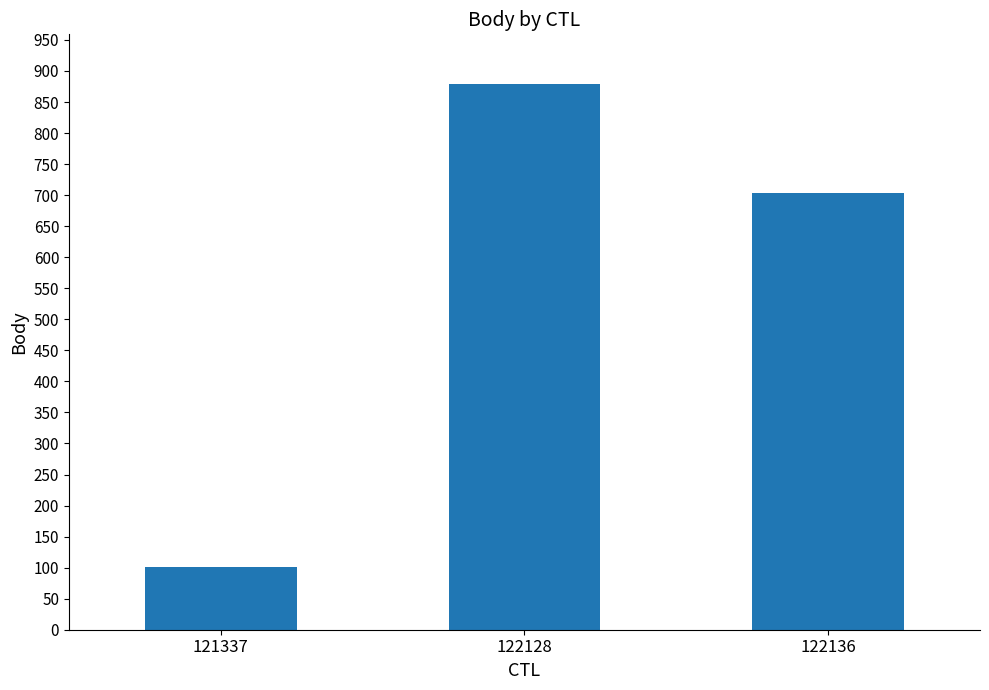

At which category does the chart reach its minimum across all series?

121337